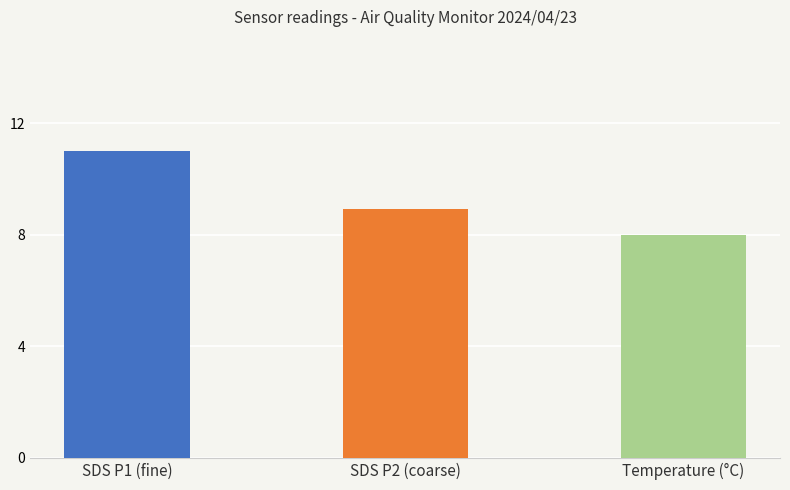

What is the spread (max minus min) of values at 00:00?

2.9